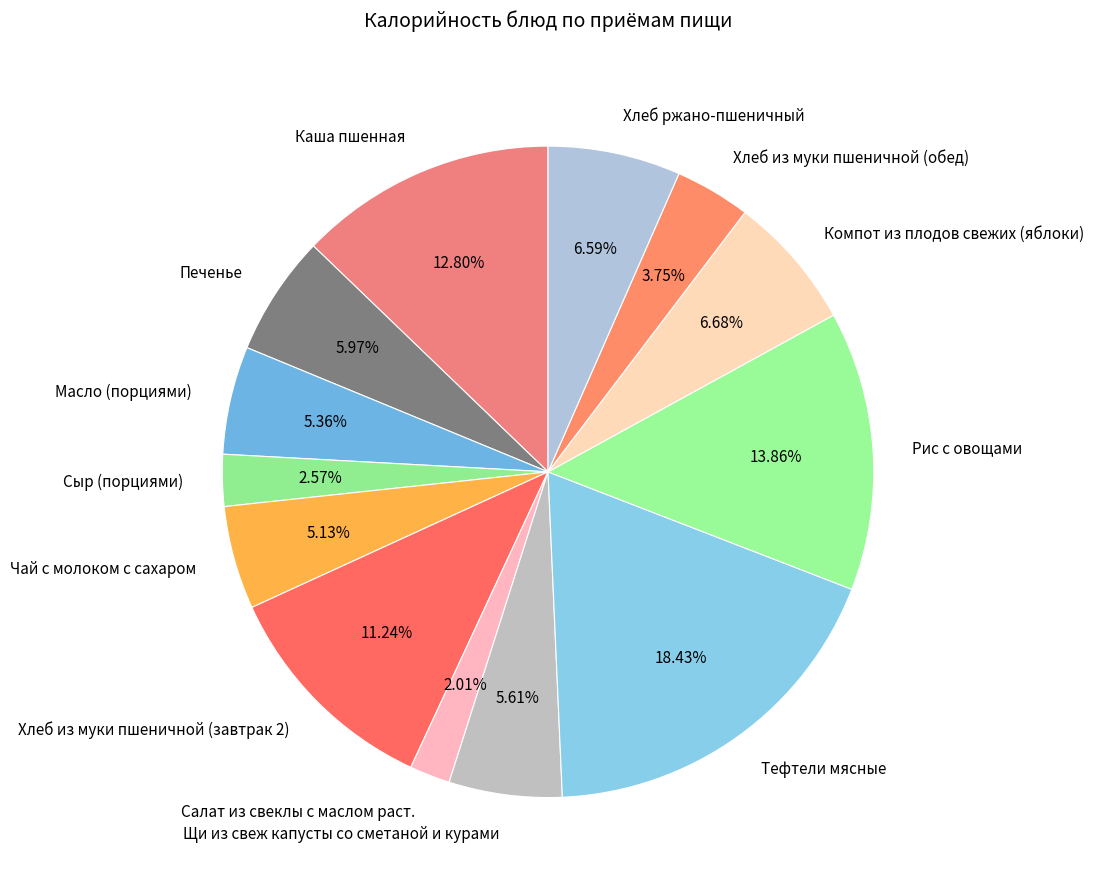

How many slices are in this pie chart?

13